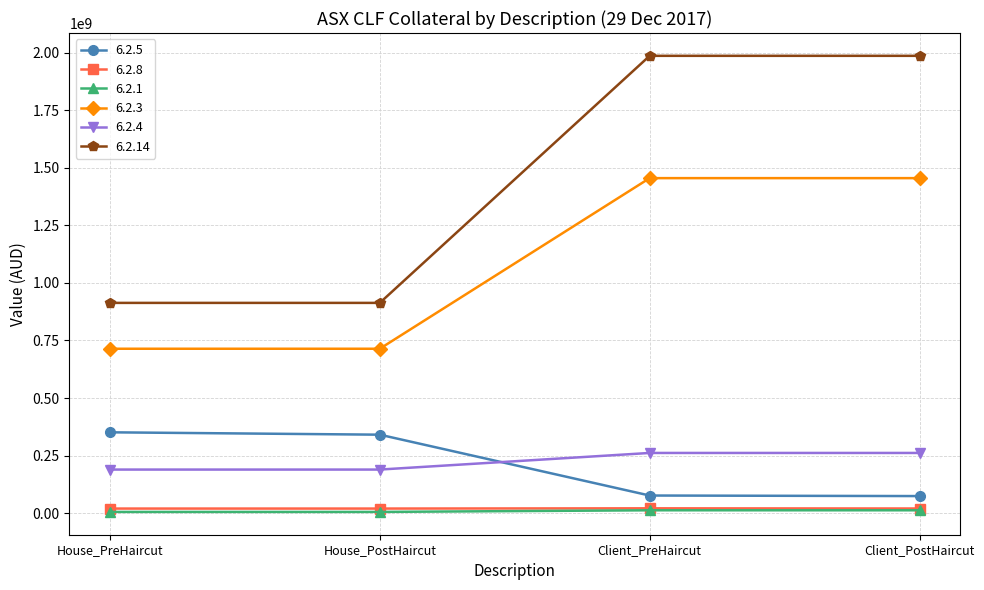

What is the label of the 2nd point from the right?

Client_PreHaircut